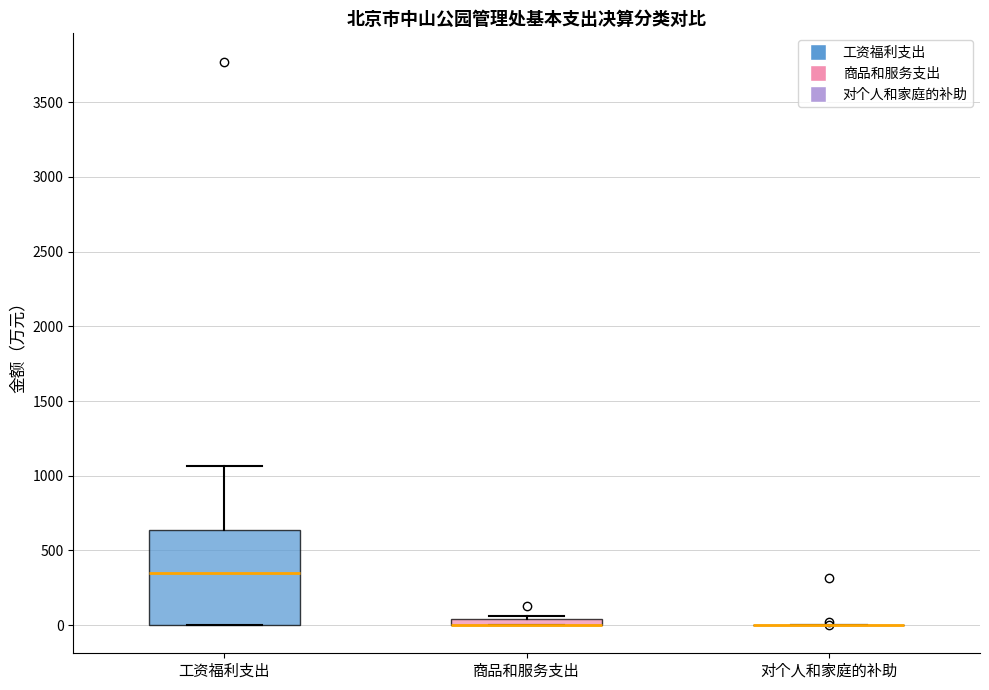

Which box is the tallest, from its lower edge to its upper edge?

工资福利支出